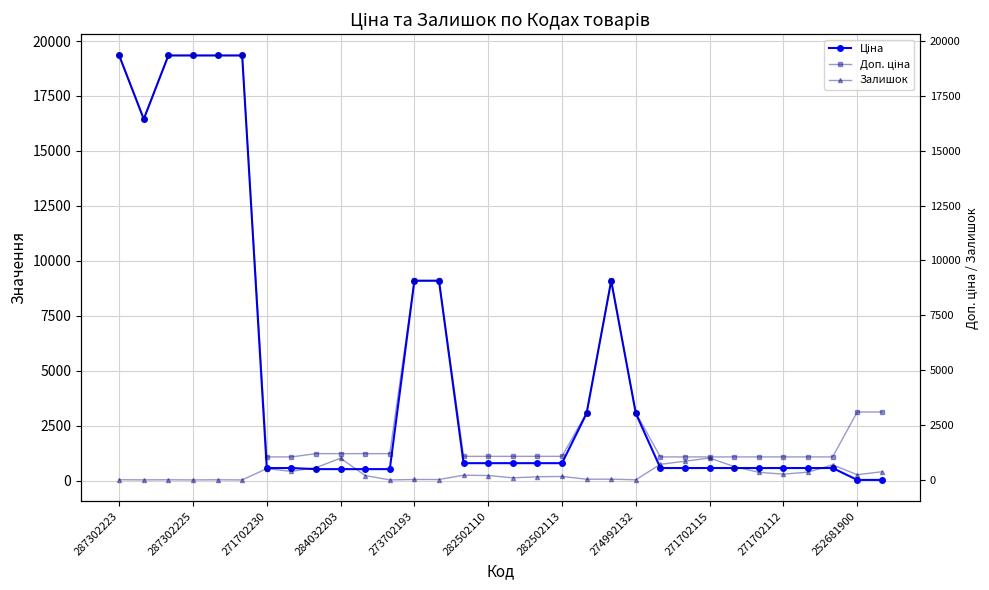

What value does the Ціна series have at 282502113?

793.0